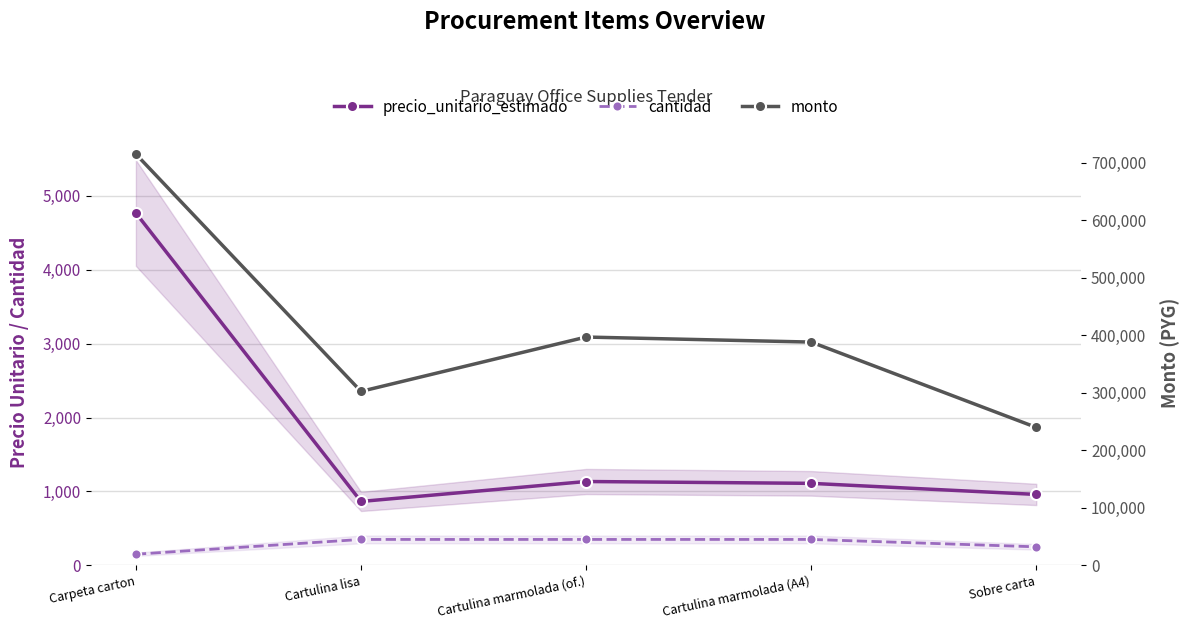

True or false: precio_unitario_estimado has a value of 864 at Cartulina lisa.

True